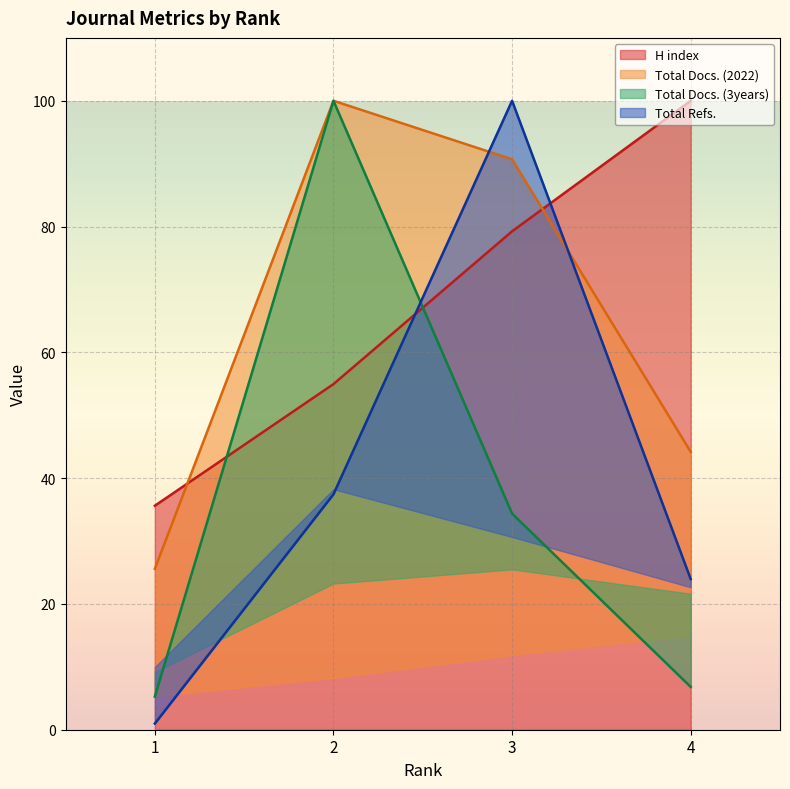

Where does the H index series first go above 79?

3